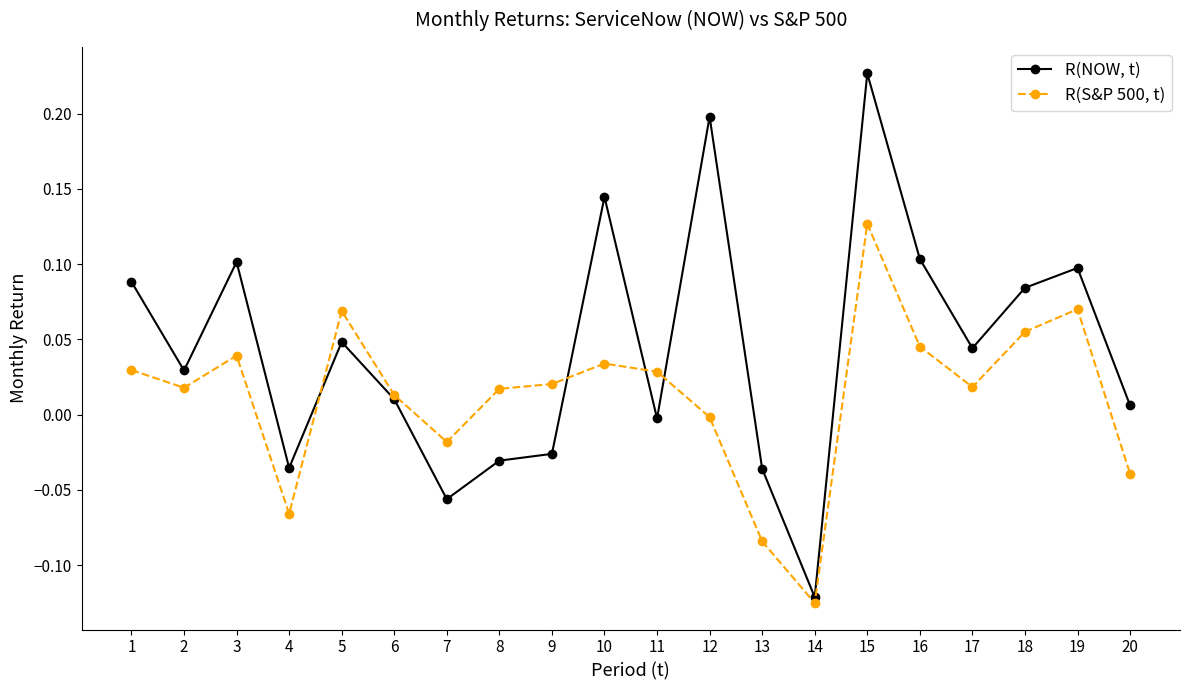

Count the number of data series in this chart.

2